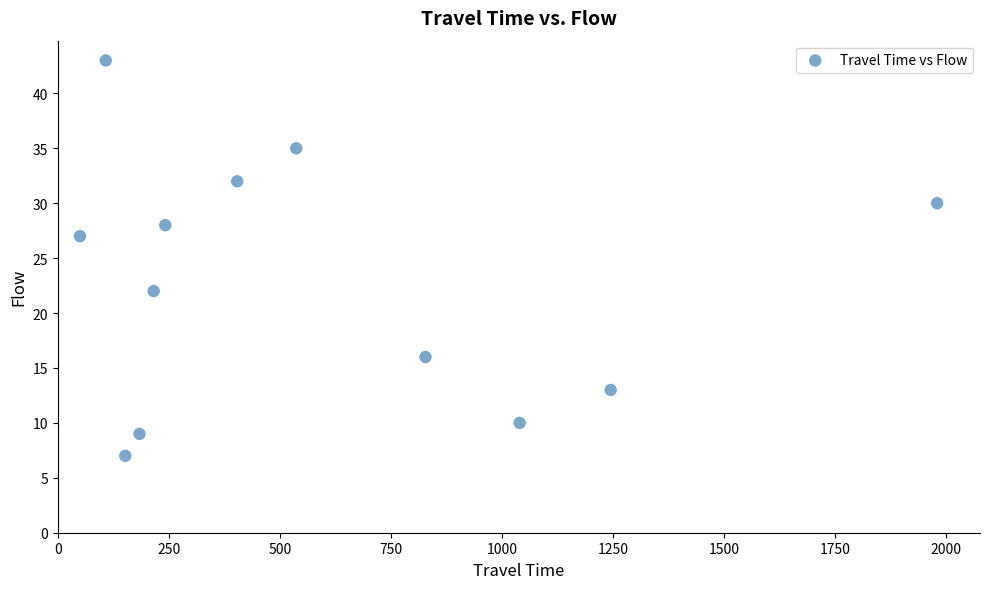

What Y value in the scatter plot is closest to 25?

27